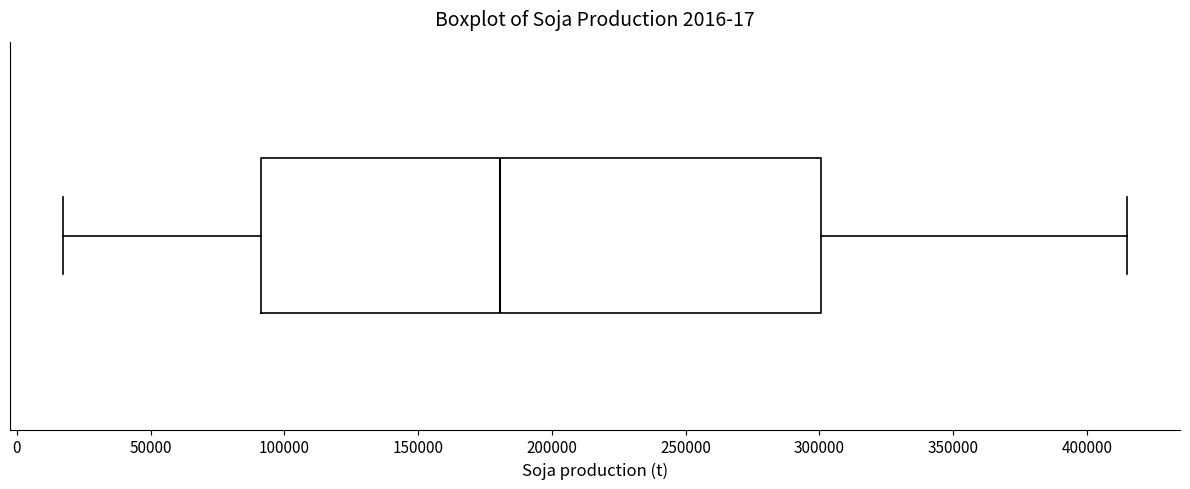

Transcribe this box plot: give where the median line is, the range the box spans, and where the two whiskers end, as read against the x-axis. The values are not printed on the chart, so give them approximately, as read against the axis.

median 180000, box 90000 to 300000, whiskers 15000 to 415000